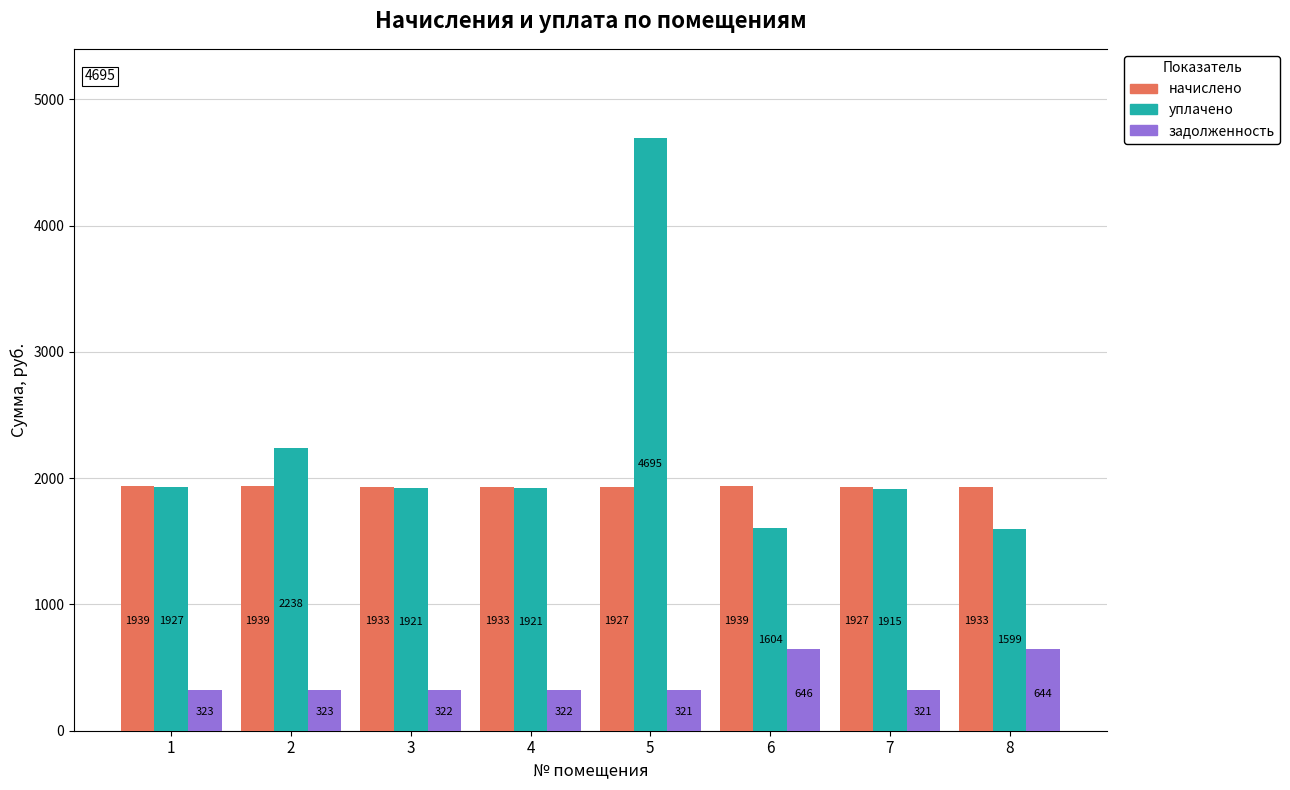

What is the minimum value for задолженность?

321.1